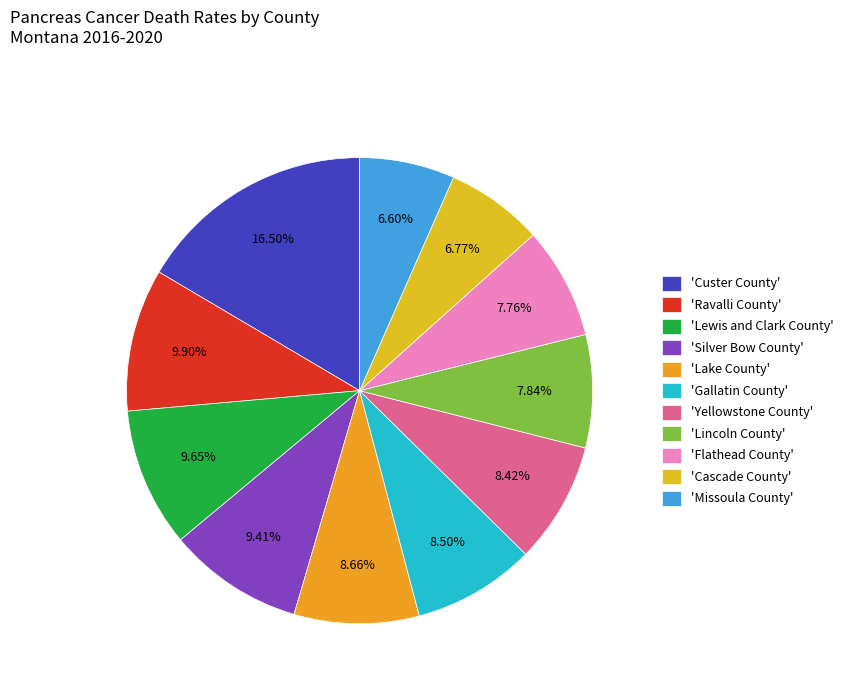

Count the number of slices in the pie.

11